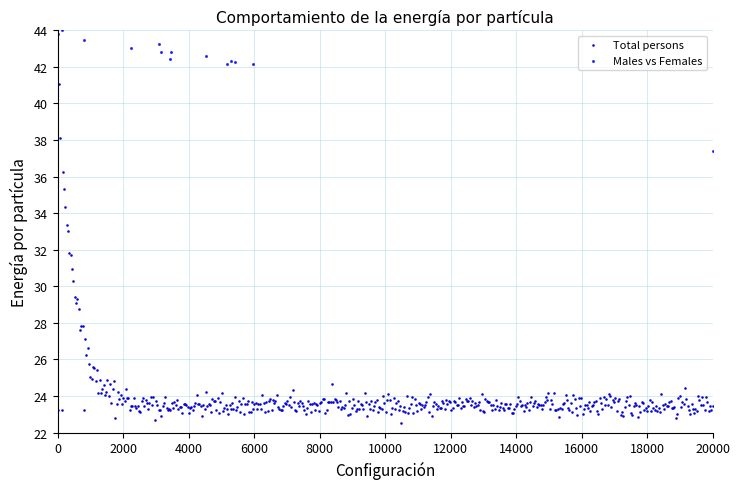

Which series has the largest Y range (max minus min)?

Total persons